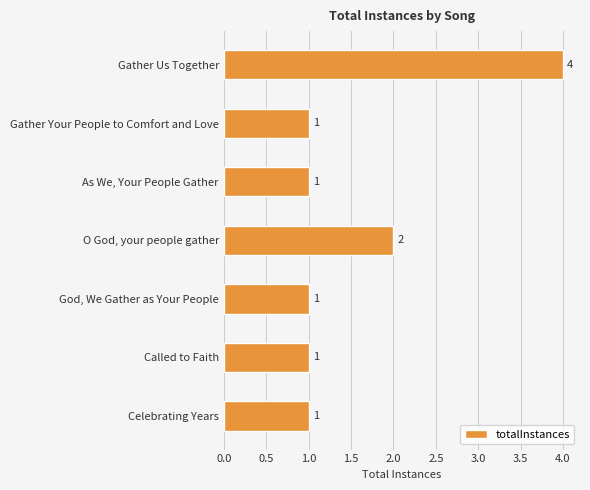

What is the difference between the second highest and minimum values?

1